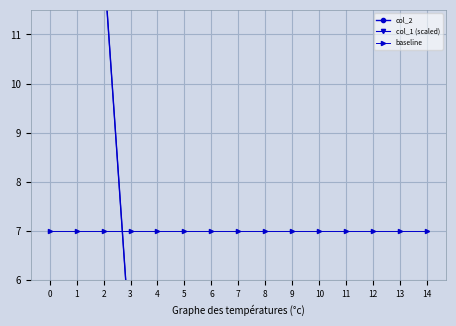

Is it true that col_2 equals 54.4 at 0?

True